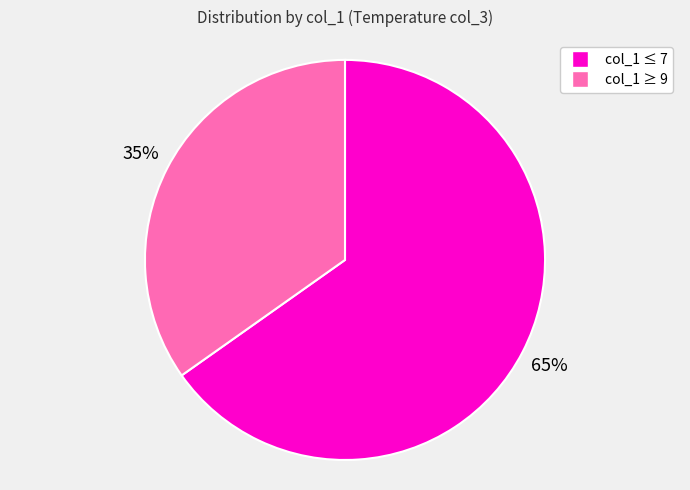

Is there a majority slice in this chart?

Yes